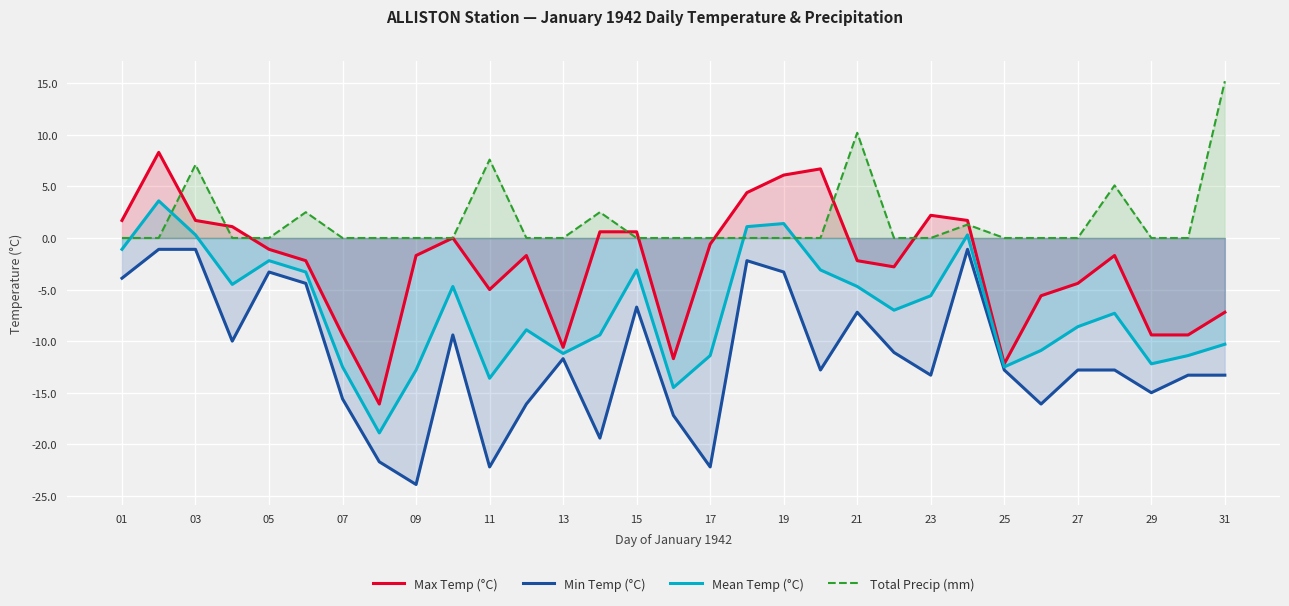

What is the maximum value shown in the chart?

15.2